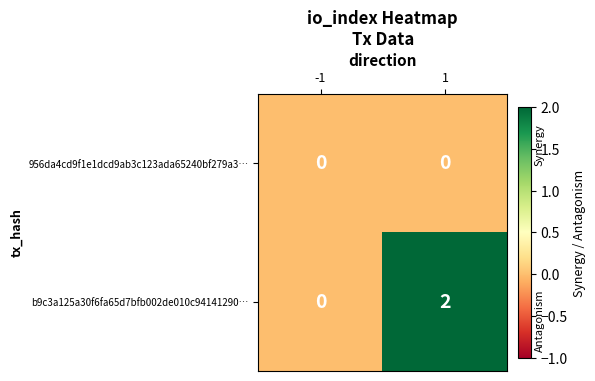

Between -1 and 1, which series saw the biggest shift?

b9c3a125a30f6fa65d7bfb002de010c94141290…